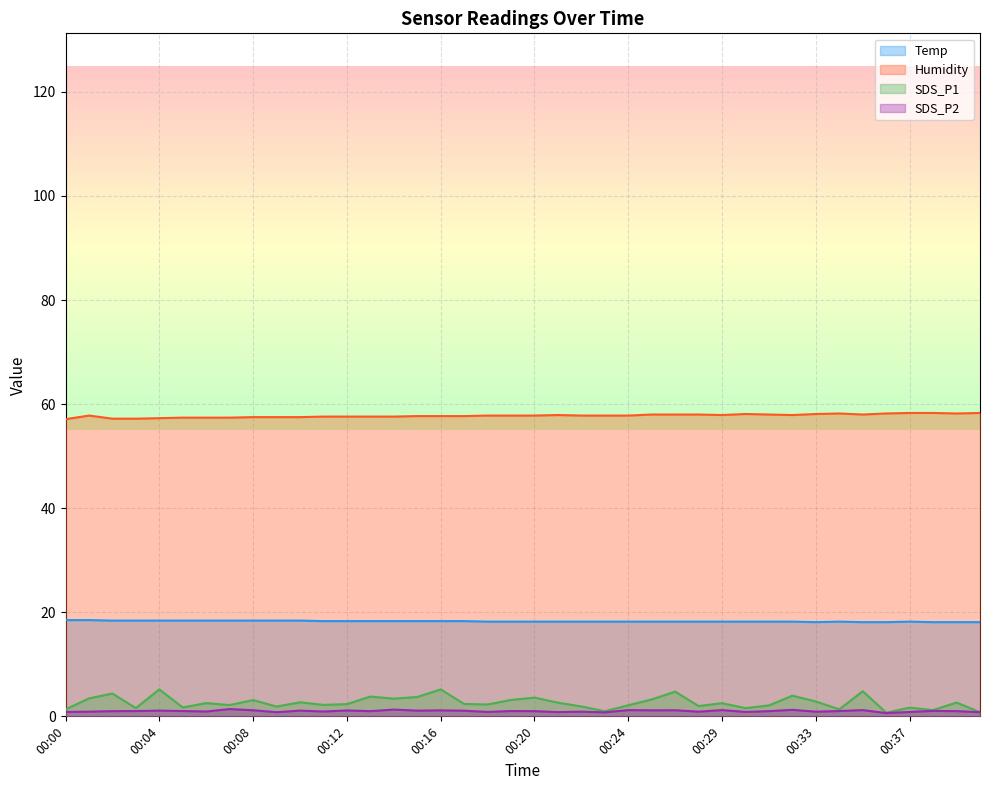

What is the sum of all SDS_P1 values?

106.0